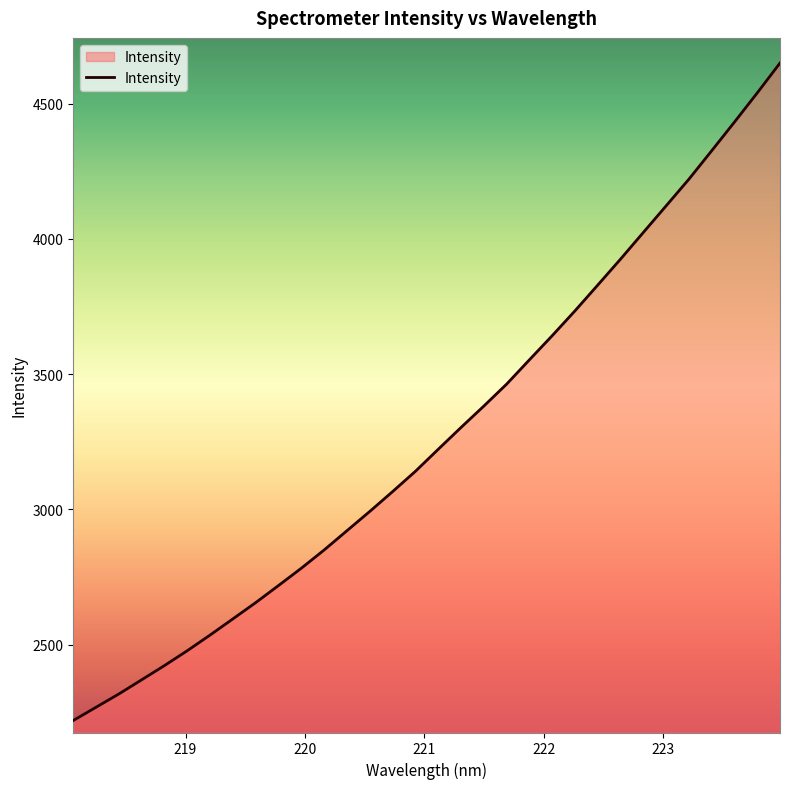

What is the maximum value shown in the chart?

4650.1